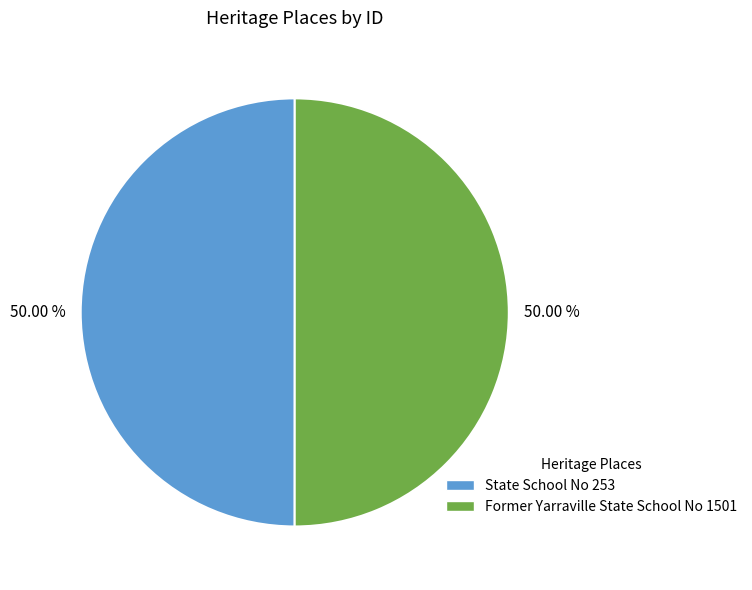

What percentage is NOT represented by State School No 253?

50.0%